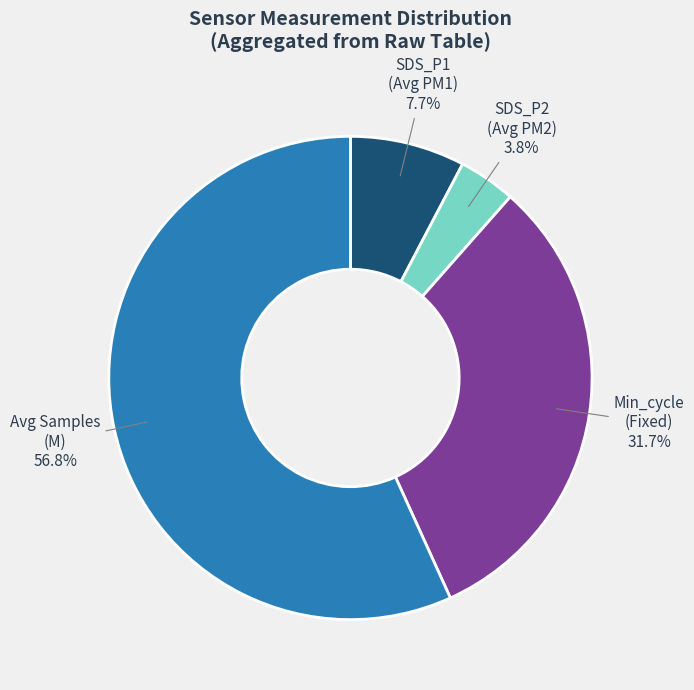

Count the number of slices in the pie.

4